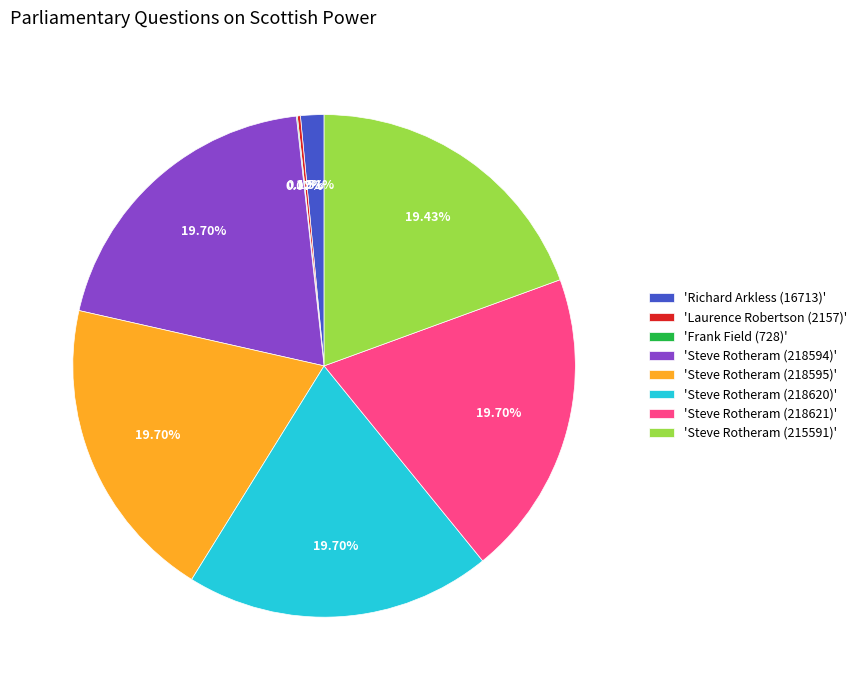

Is 'Steve Rotheram (215591)' the majority of the pie?

No